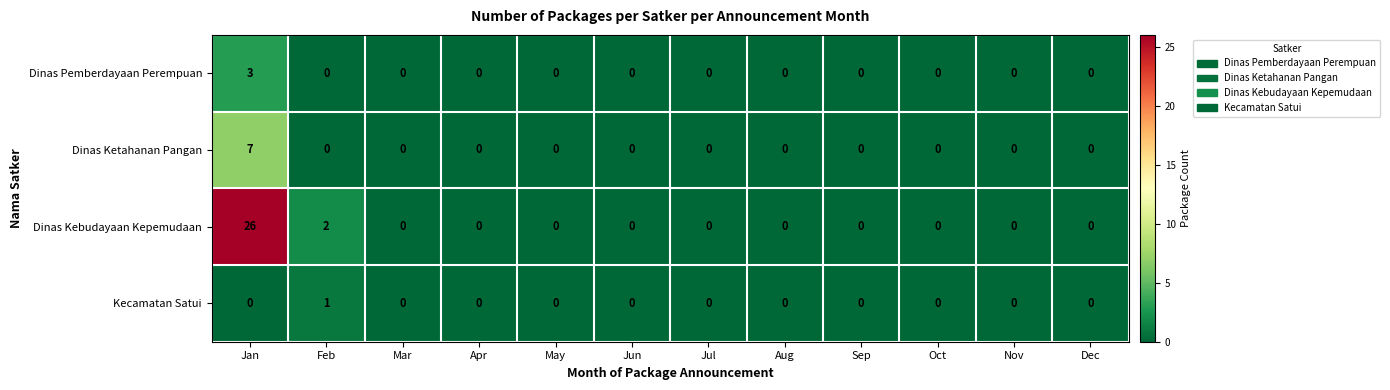

The Dinas Kebudayaan Kepemudaan series shows 14 at Nov. True or false?

False